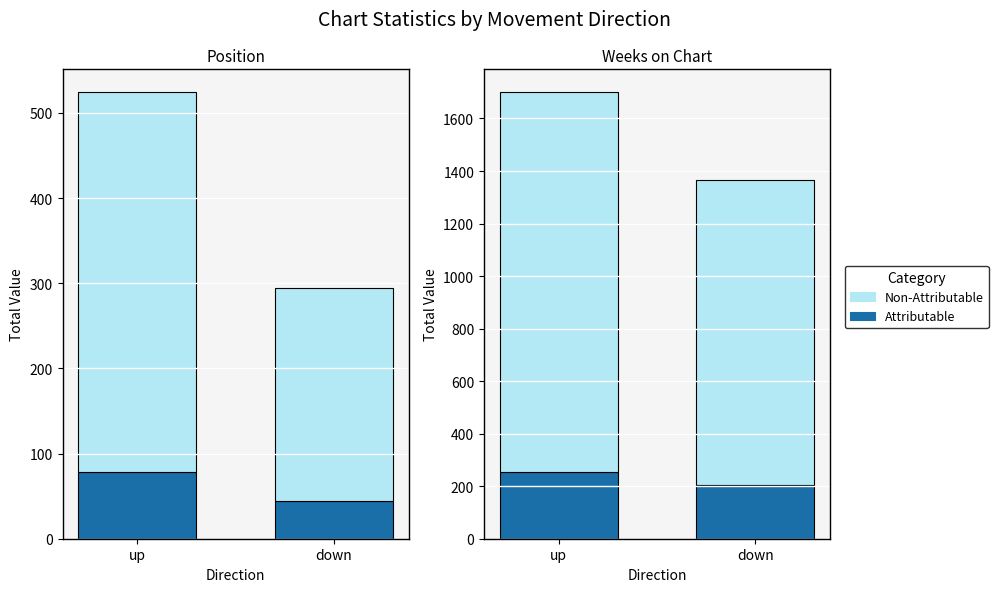

What is the label of the 2nd bar from the right?

up